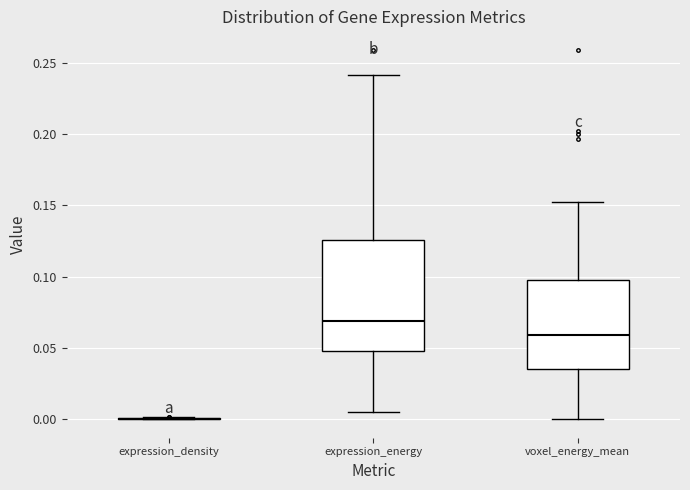

Where is the upper edge of the box for voxel_energy_mean on the y-axis? The values are not printed on the chart, so give them approximately, as read against the axis.

0.100